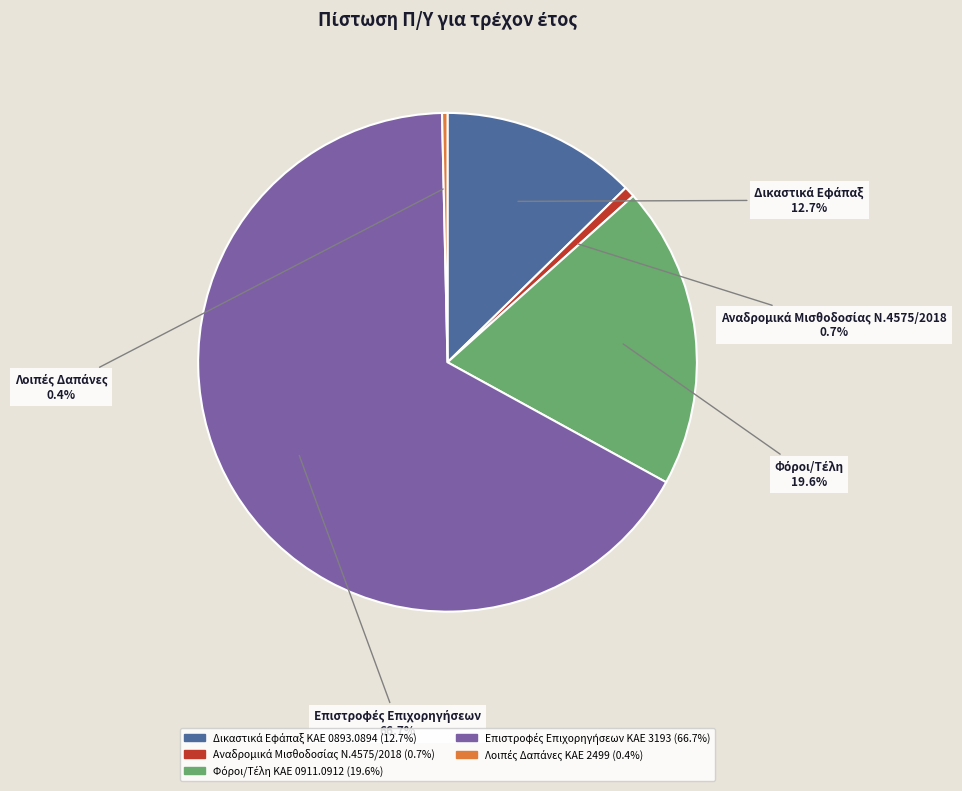

Which has a higher value, Αναδρομικά Μισθοδοσίας Ν.4575/2018 or Λοιπές Δαπάνες ΚΑΕ 2499?

Αναδρομικά Μισθοδοσίας Ν.4575/2018